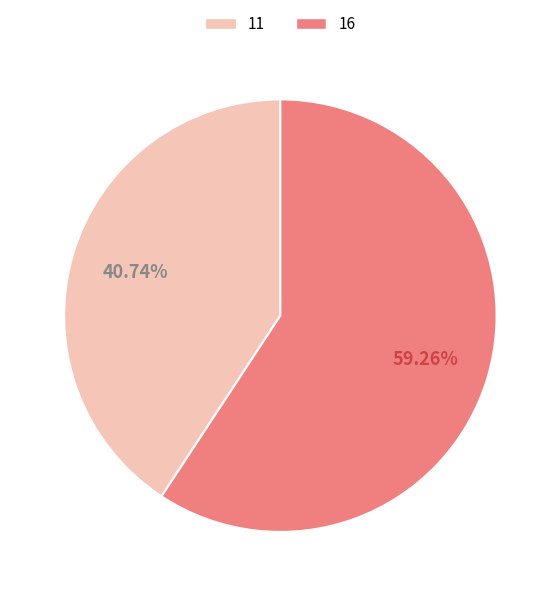

Which has a higher value, 11 or 16?

16